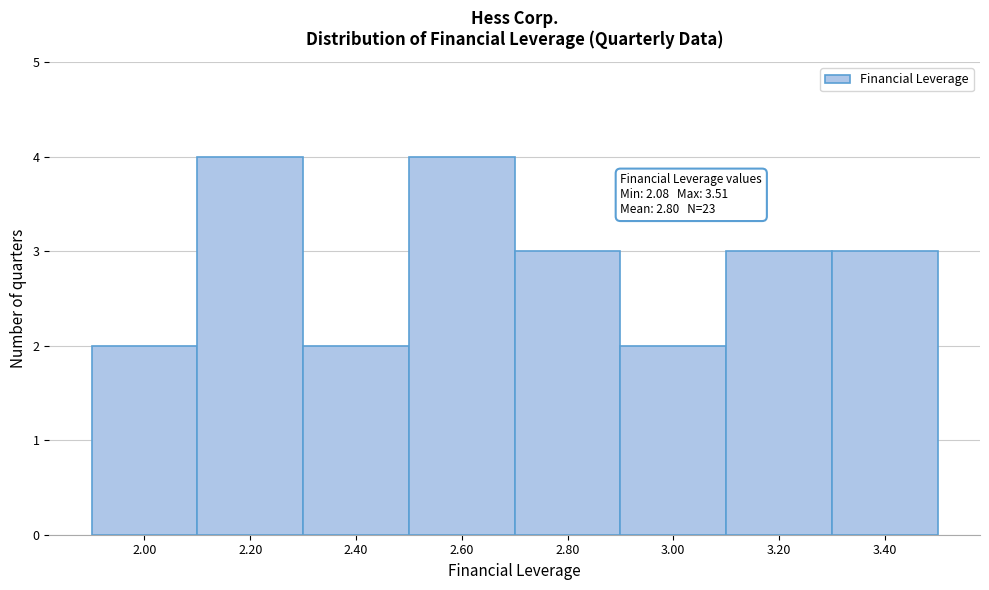

Reading right to left, transcribe all the data shown in this chart.

3.40=3	3.20=3	3.00=2	2.80=3	2.60=4	2.40=2	2.20=4	2.00=2